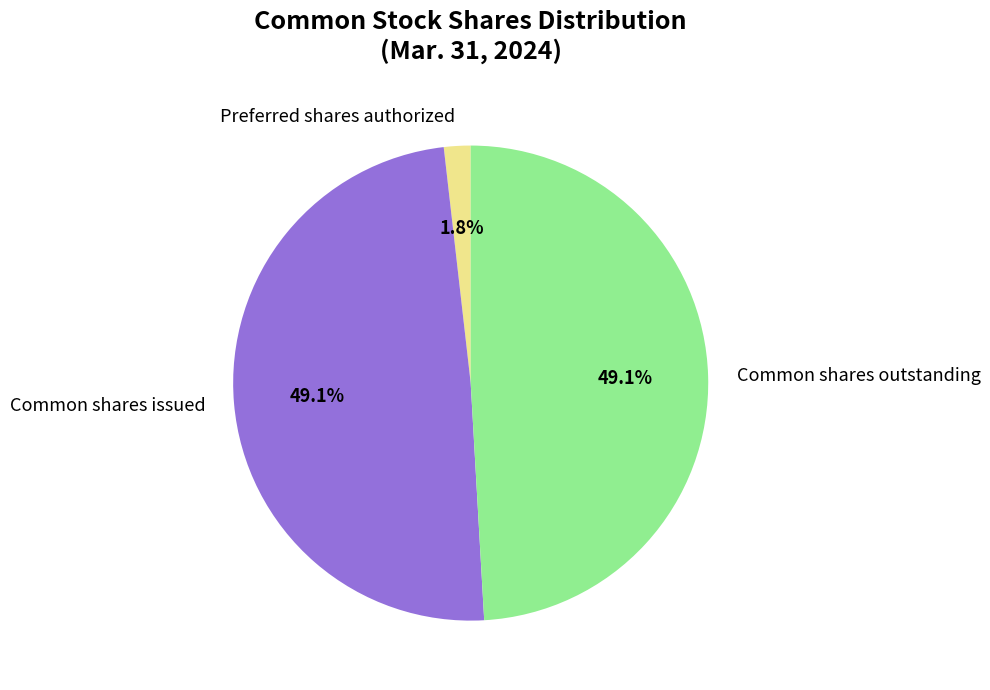

Does Common shares outstanding account for over 50% of the chart?

No